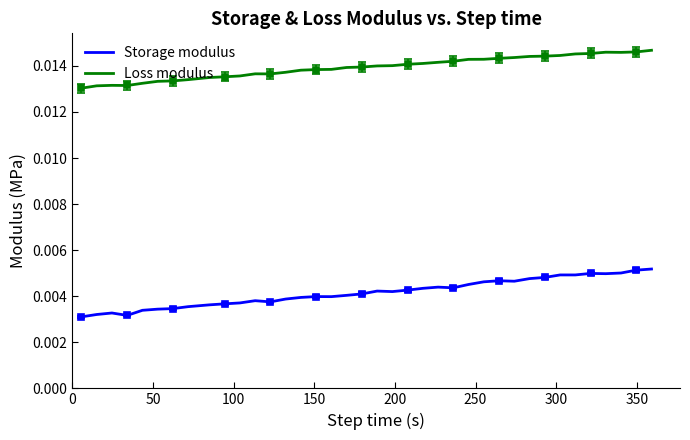

True or false: Loss modulus and Storage modulus intersect in this chart.

False